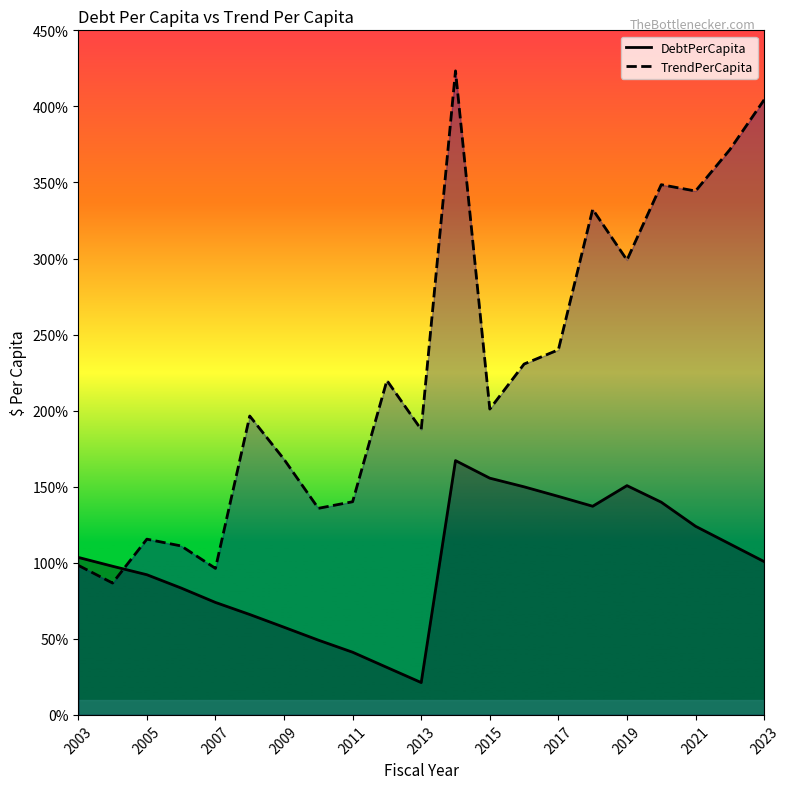

How many data points in TrendPerCapita are less than 201?

10